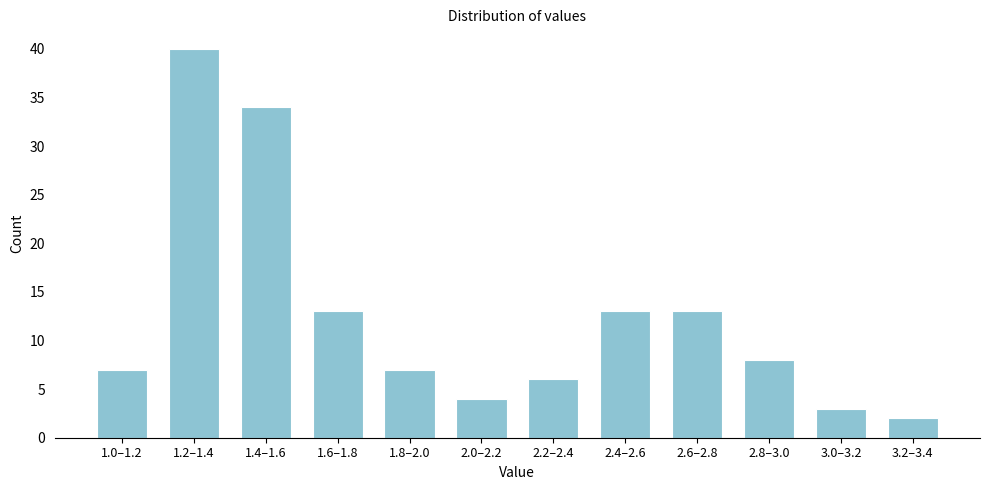

Reading left to right, extract all data points from this chart.

7	40	34	13	7	4	6	13	13	8	3	2